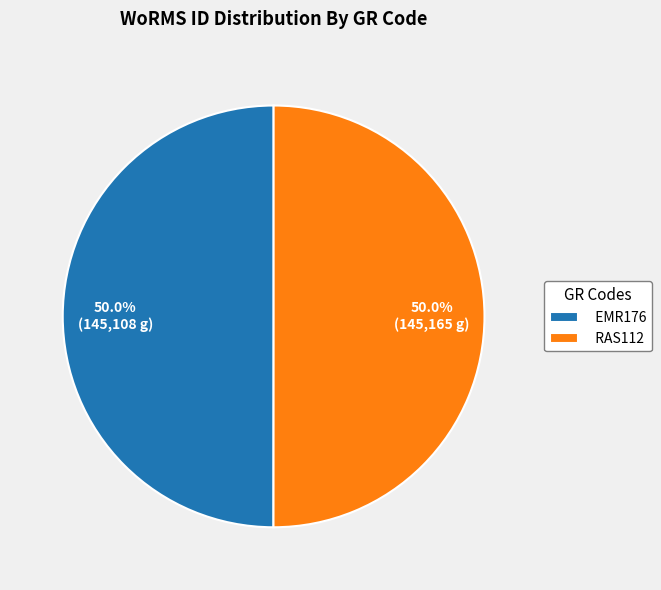

Approximately how many times larger is the value at EMR176 compared to RAS112?

1.0